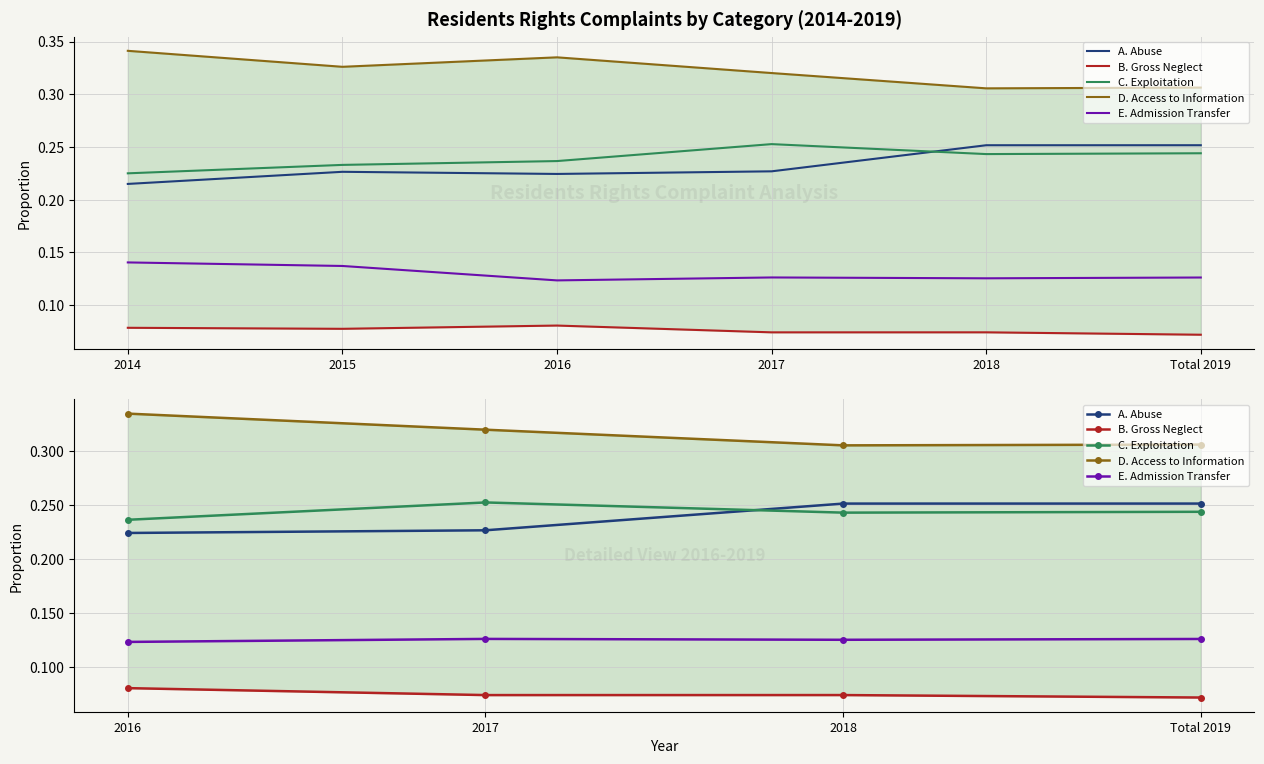

At how many categories does at least one series exceed 0?

4